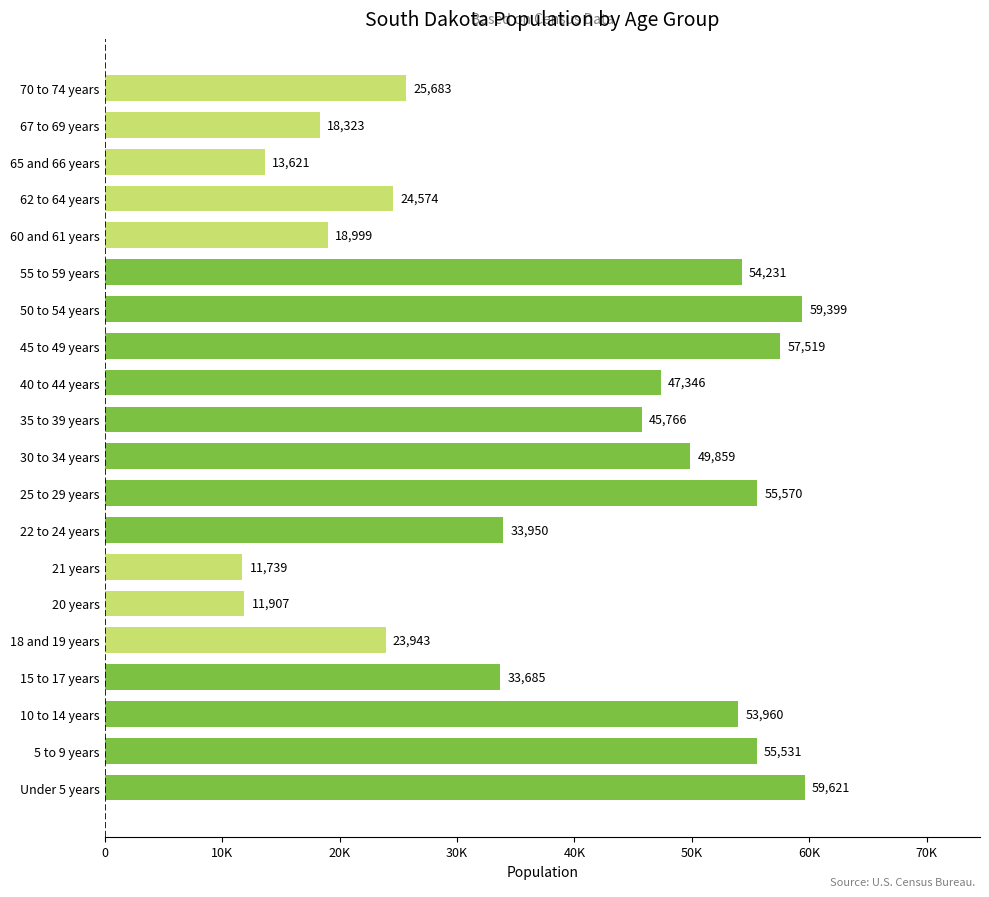

Does the chart contain any negative values?

No